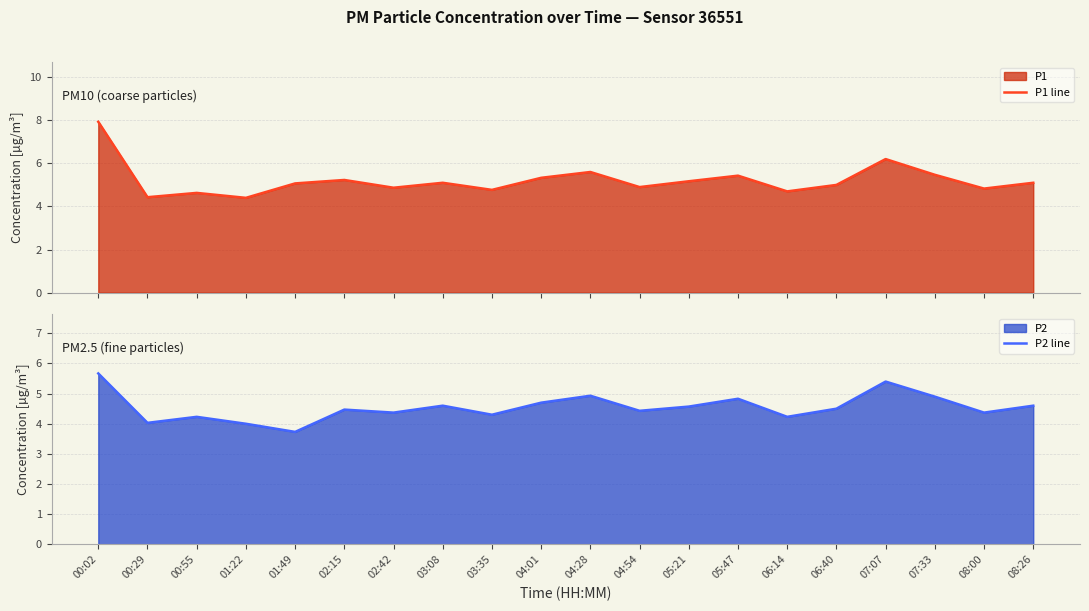

Rank the series by their maximum value, from lowest to highest.

P2 line, P1 line